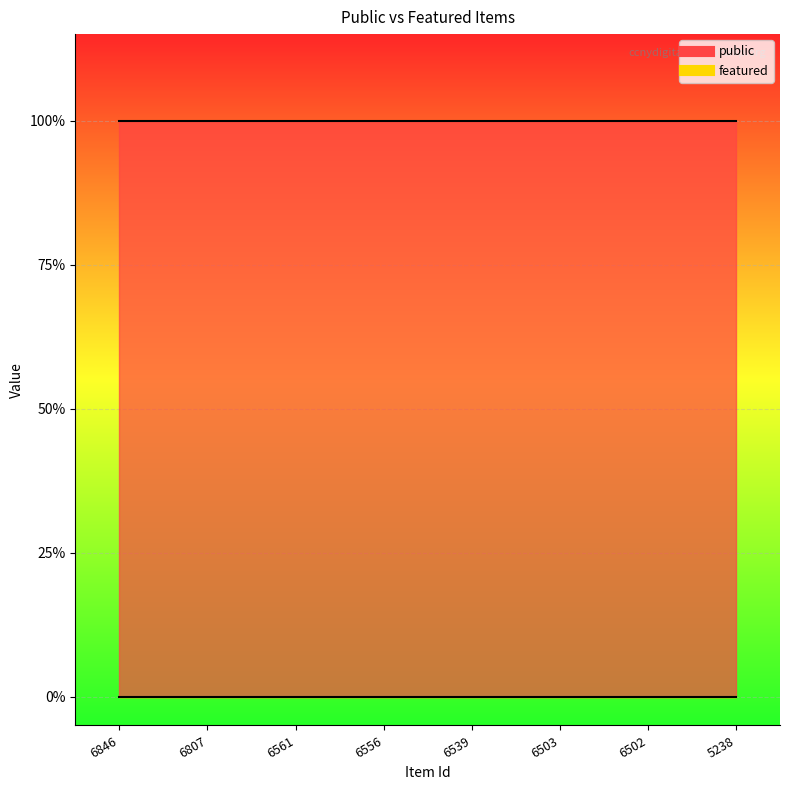

Reading left to right, list all the values displayed in this chart.

public: 1	1	1	1	1	1	1	1
featured: 0	0	0	0	0	0	0	0